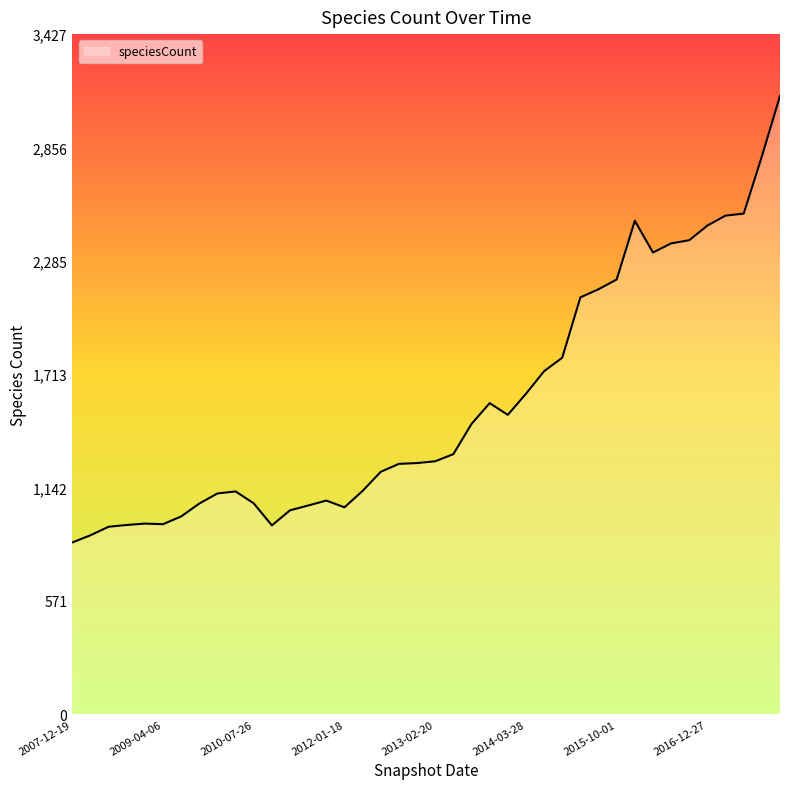

What is the greatest value displayed?

3116